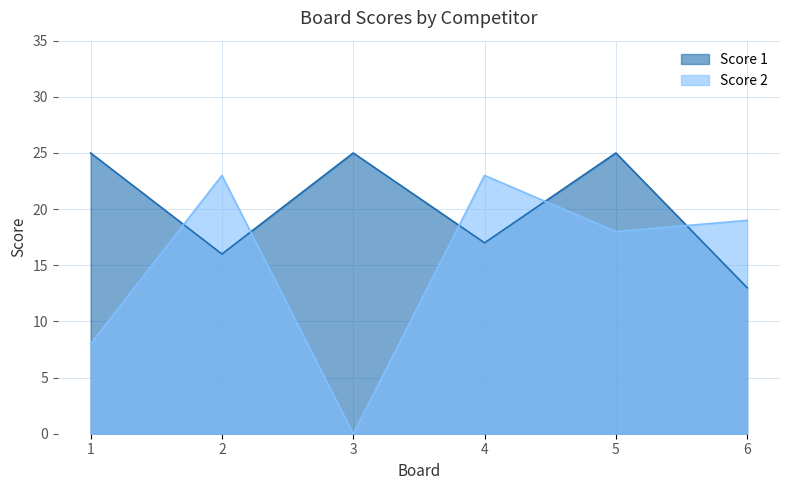

Reading right to left, list all the values displayed in this chart.

Score 1: 13	25	17	25	16	25
Score 2: 19	18	23	0	23	8